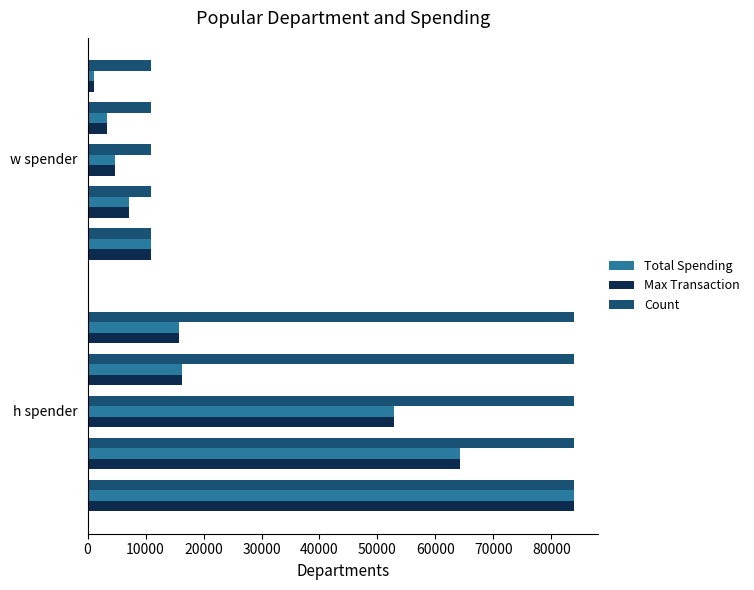

The value of Total Spending at 10000 is 29024.8. True or false?

False